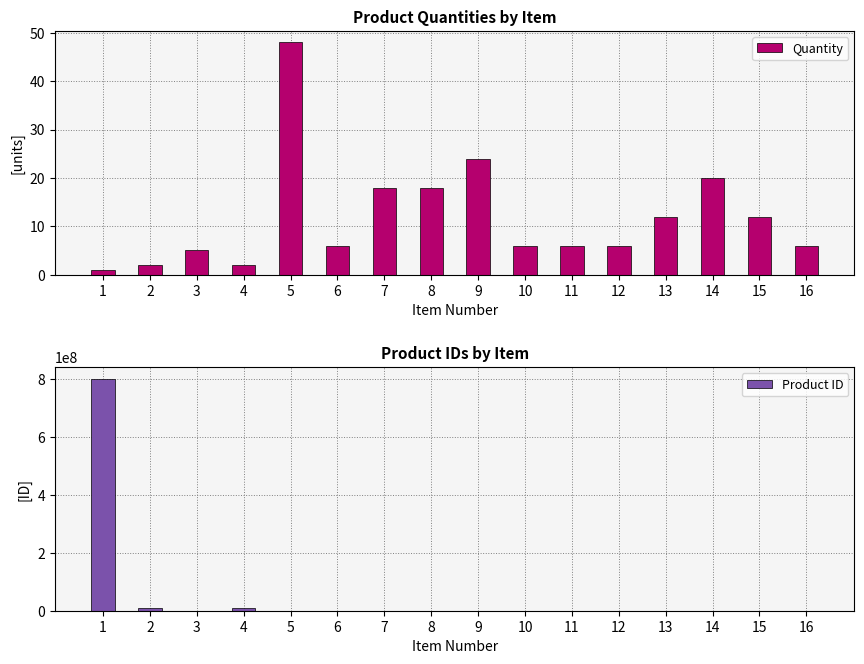

Between 5 and 13, which is larger?

5